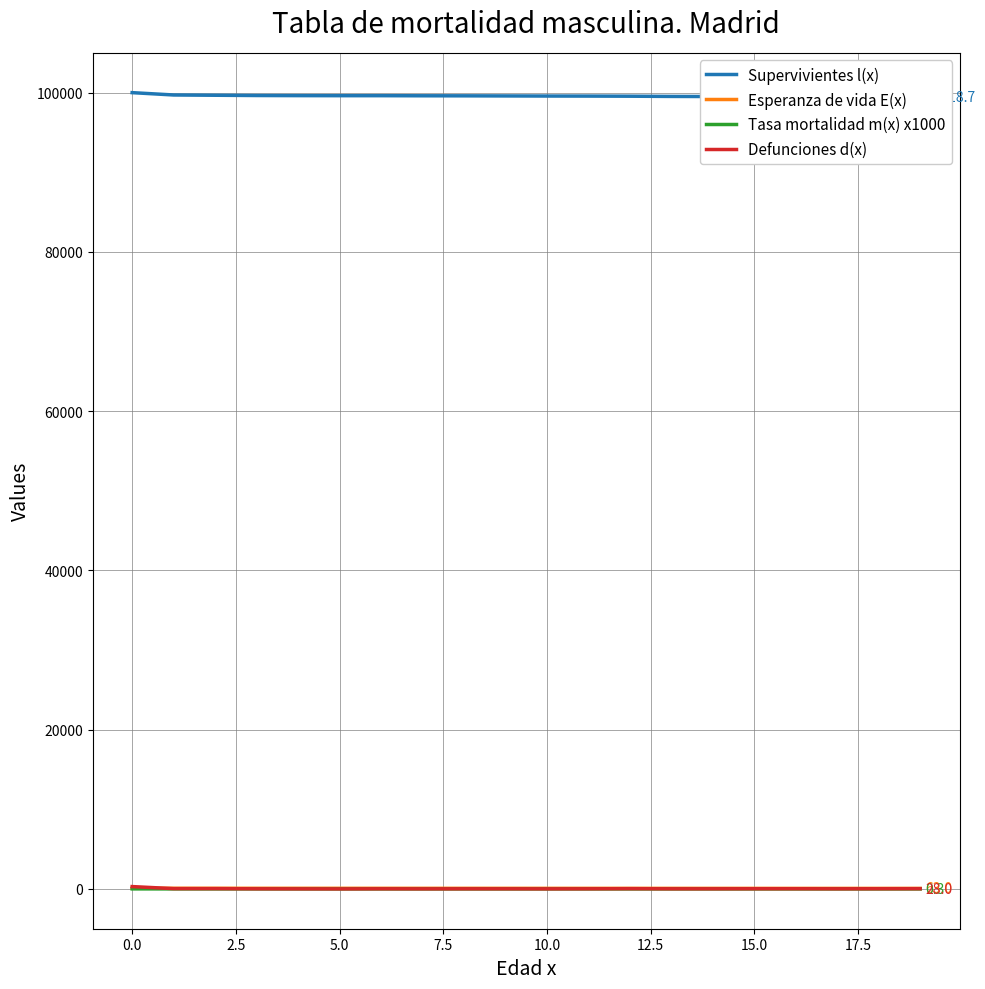

Does the chart display data point markers on the line(s)?

No